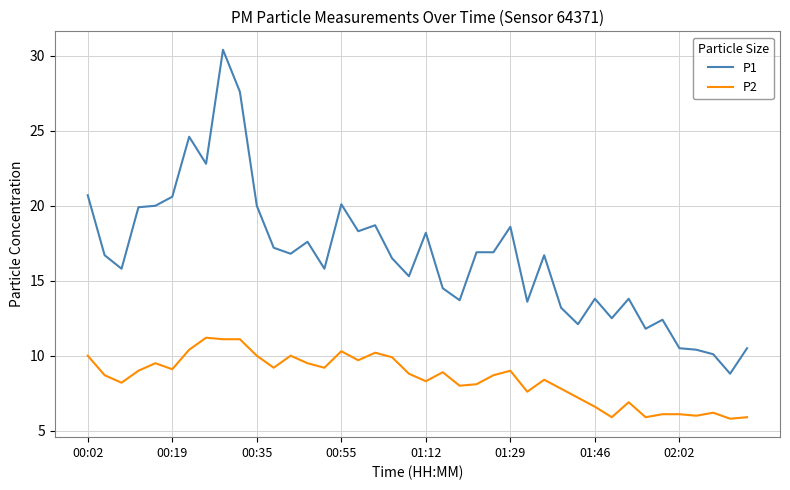

What is the difference between the maximum and minimum values in the P2 series?

5.4